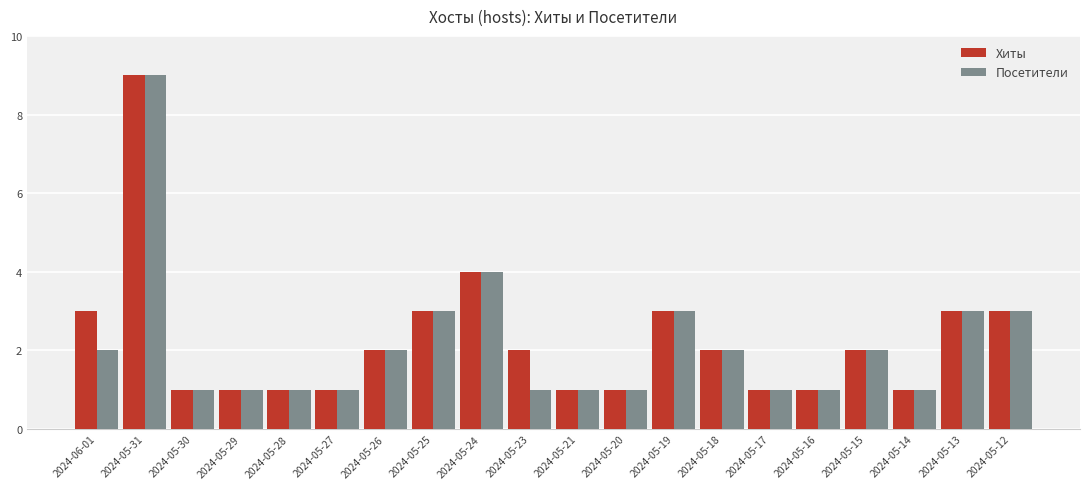

What is the minimum value shown in the chart?

1